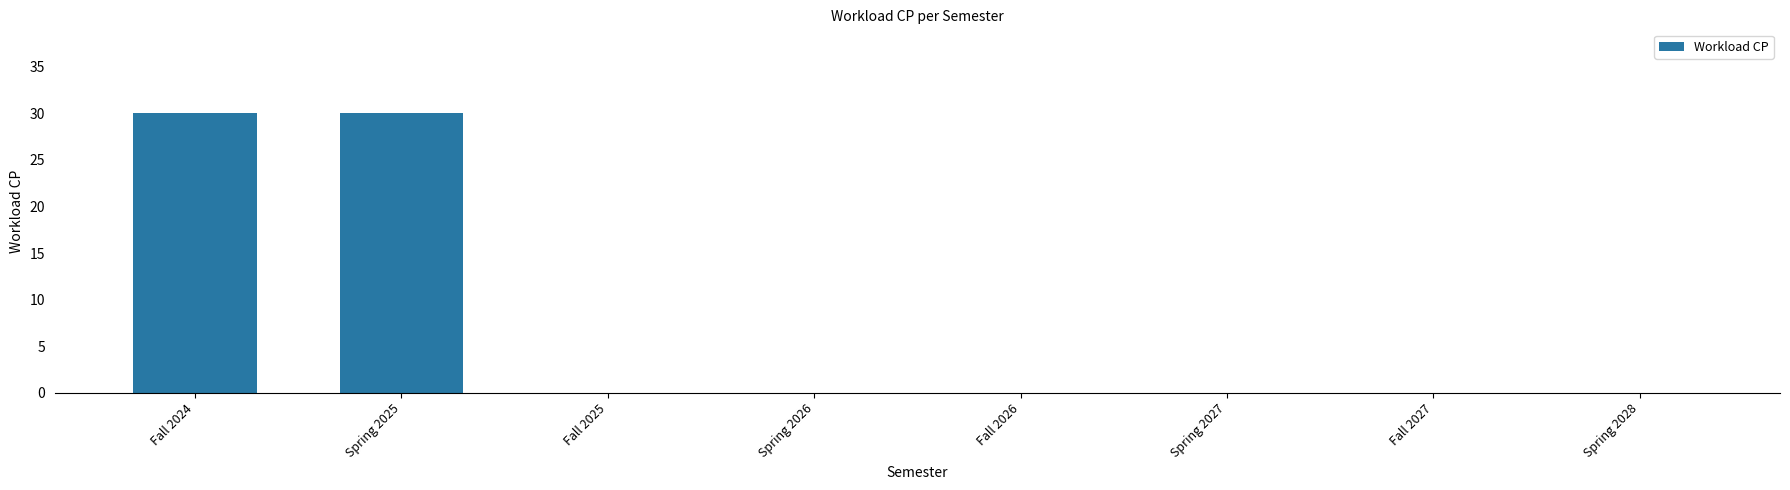

Count the values in the range 0 to 30.

8